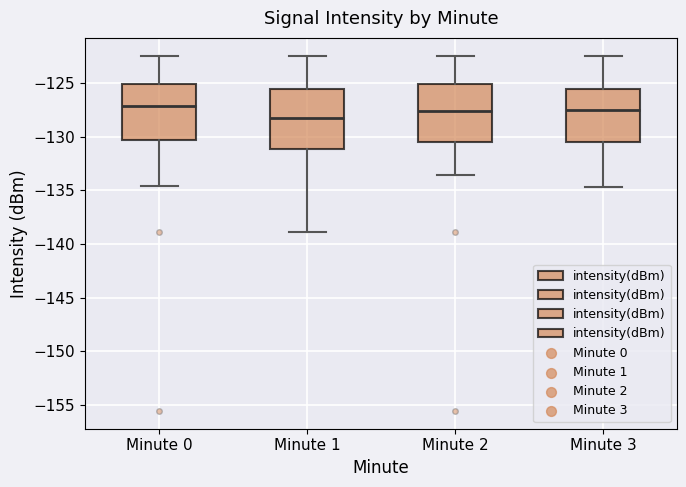

Where is the lower edge of the box for Minute 3 on the y-axis? The values are not printed on the chart, so give them approximately, as read against the axis.

-130.5